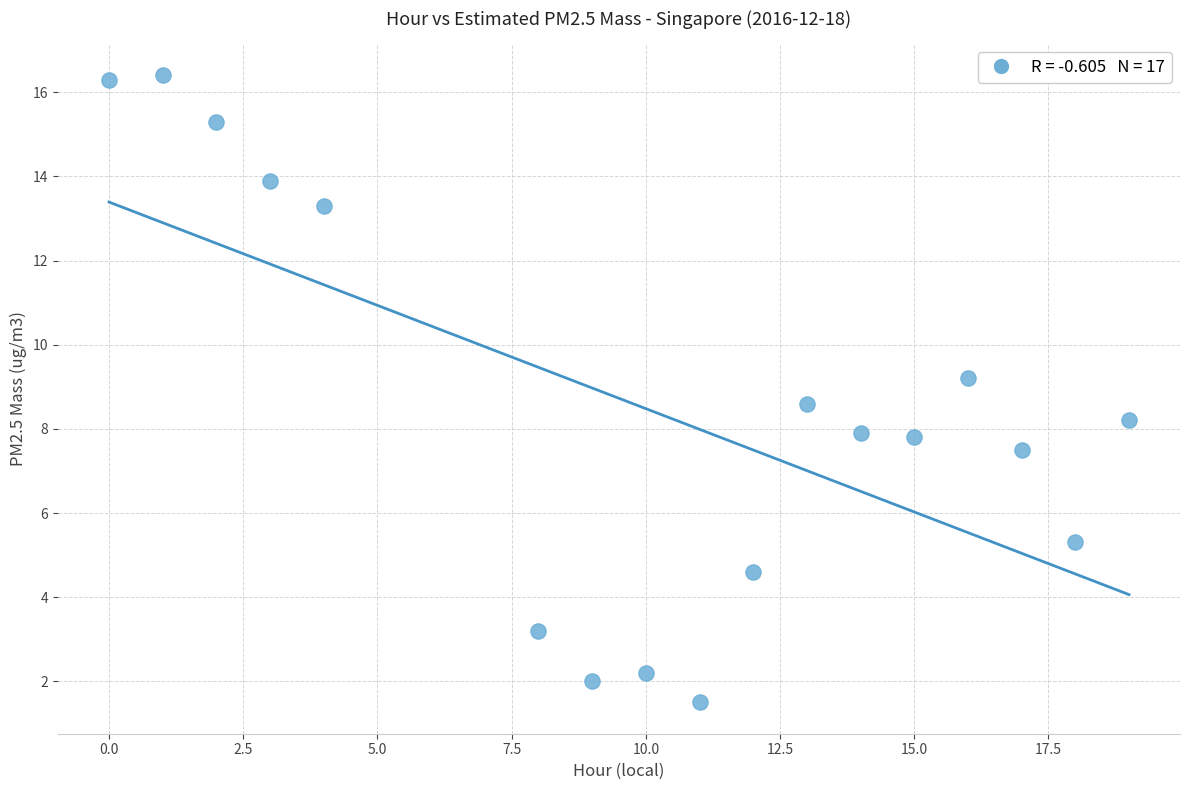

What is the range of Y values (max minus min)?

14.9